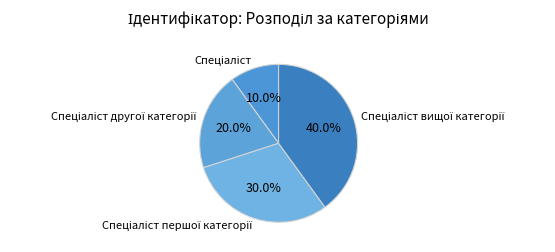

Does any single category account for the majority?

No